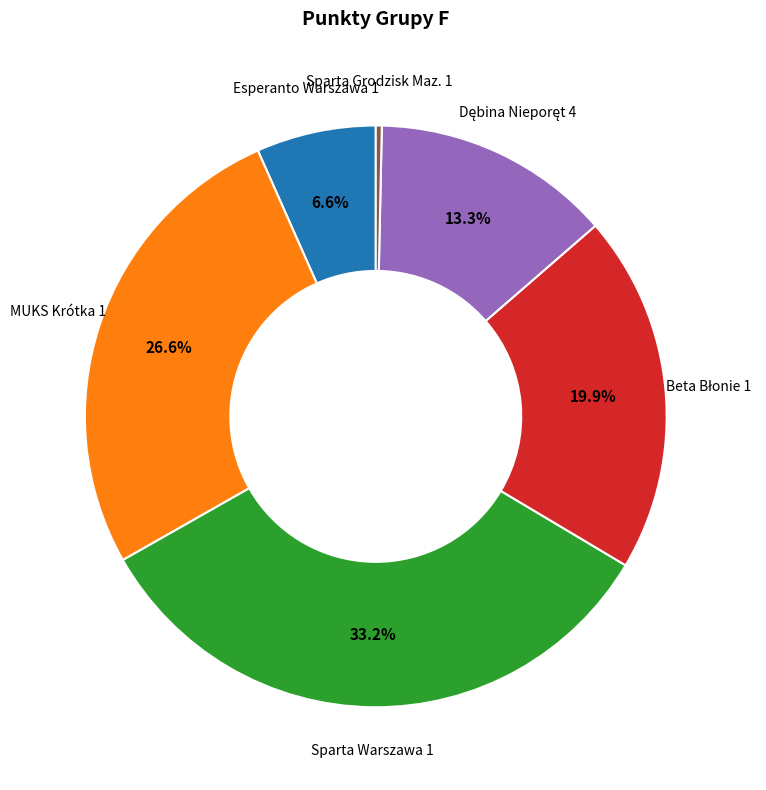

Does any single category account for the majority?

No